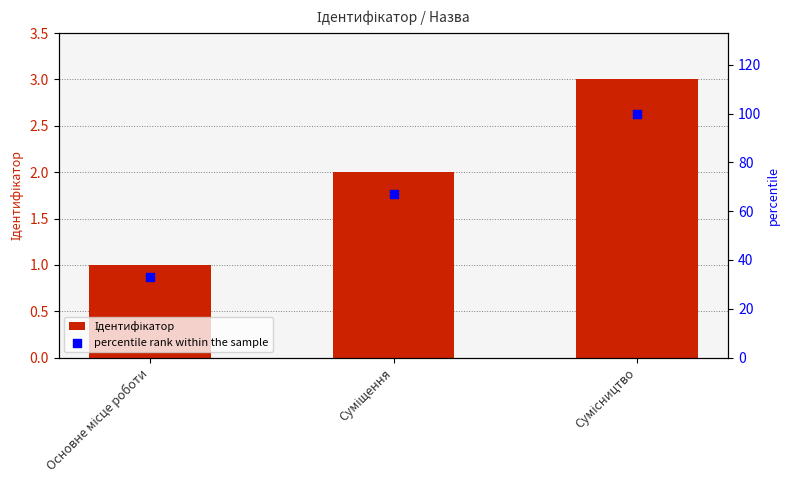

At how many categories does at least one series exceed 12?

3